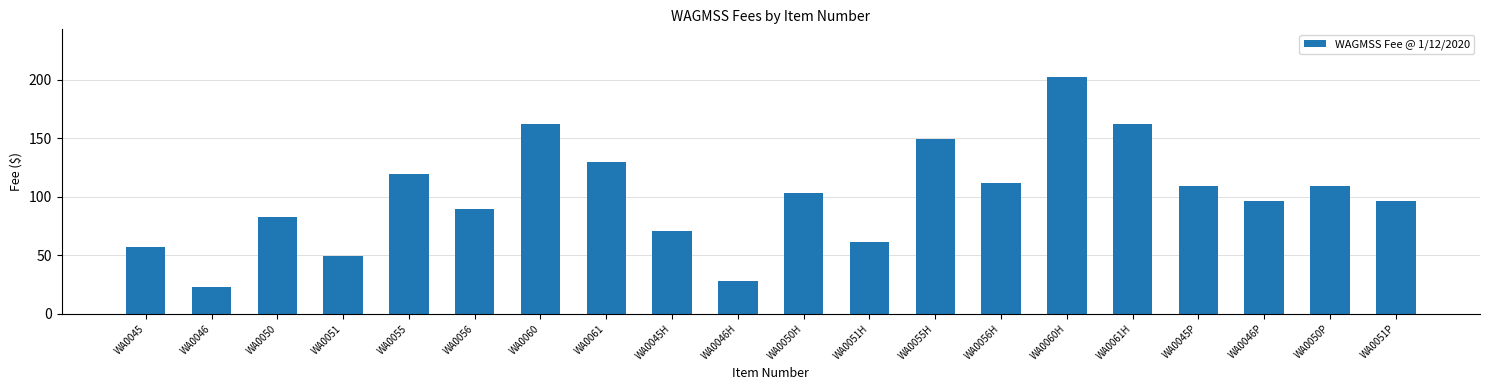

Does the chart contain stacked bars?

No